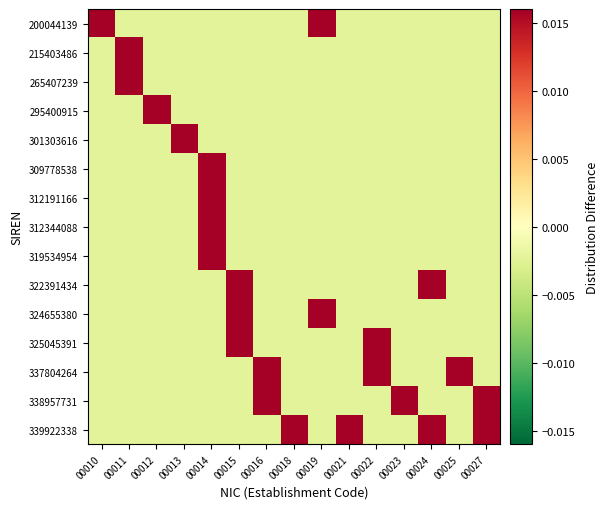

Which has a higher value, 00016 or 00010?

00010